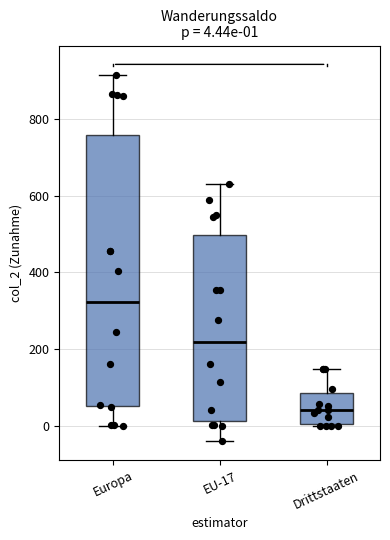

Which box has the highest median line?

Europa